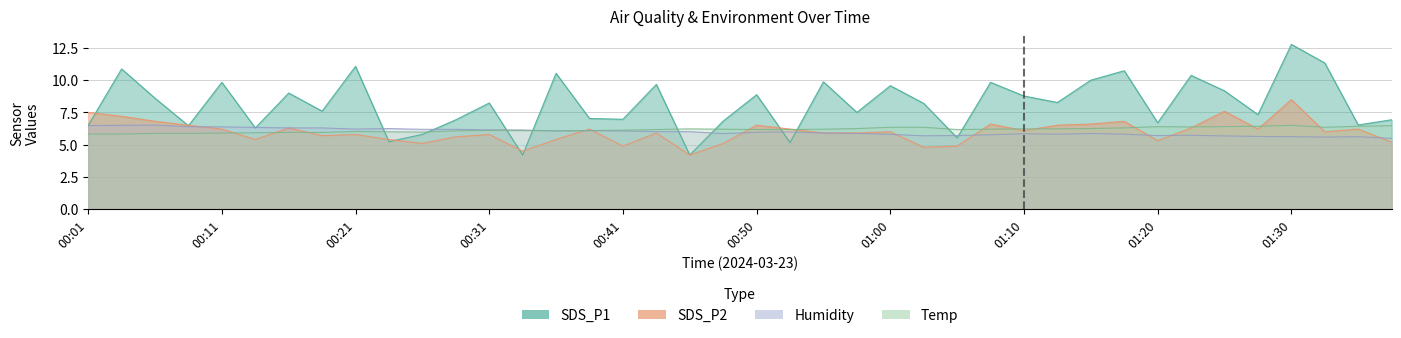

Which category has the highest value across all series?

01:30